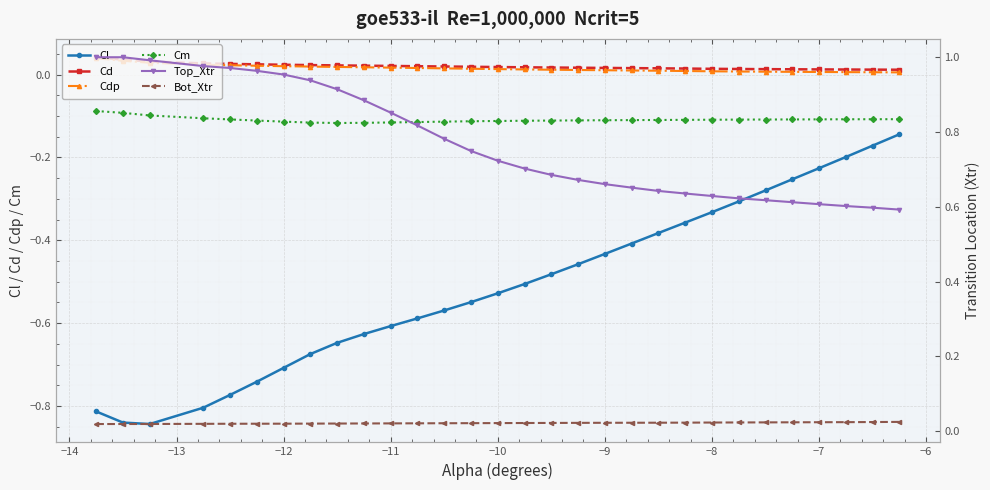

Which series has the widest spread of values?

Cl